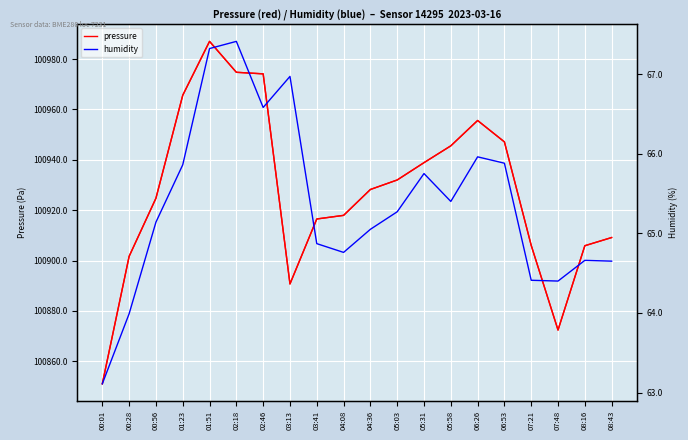

At which label does pressure first exceed 100928?

01:23